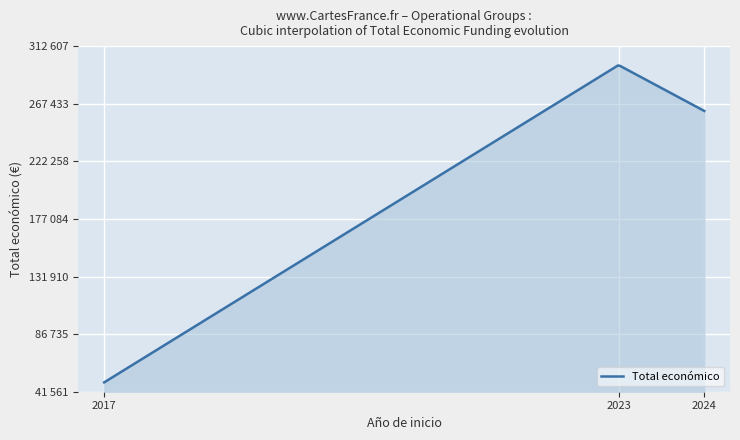

Does the chart display data point markers on the line(s)?

No